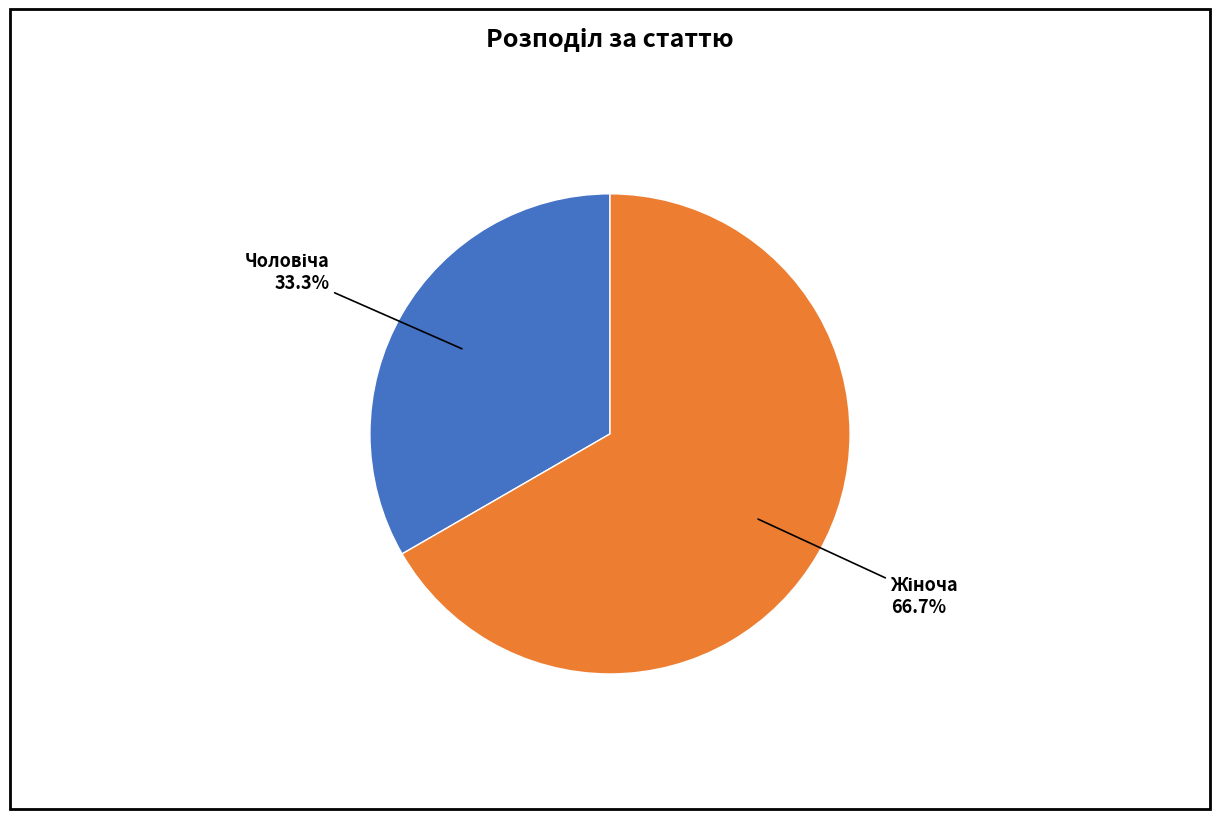

Does any single category account for the majority?

Yes